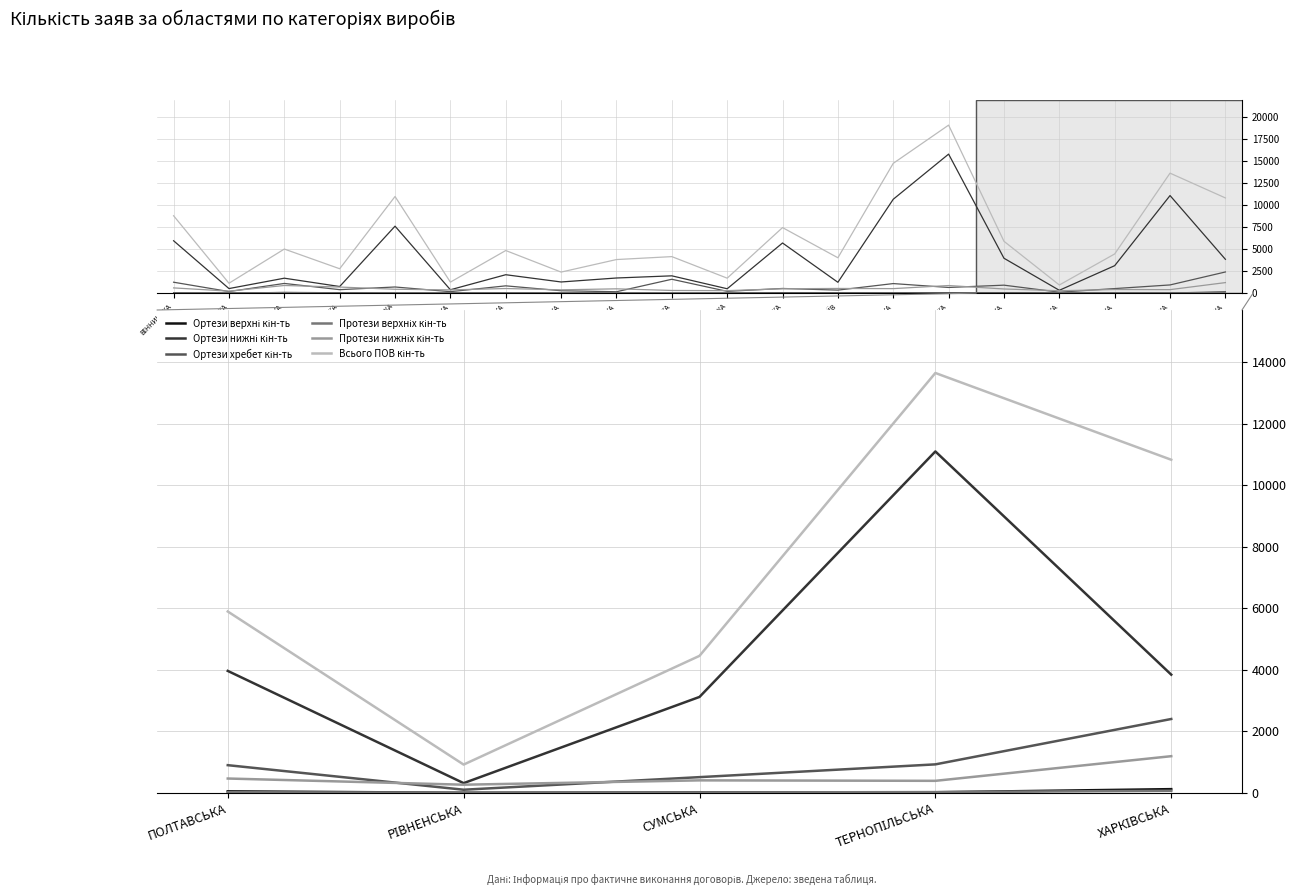

Where is the first local minimum for Ортези верхні кін-ть?

РІВНЕНСЬКА